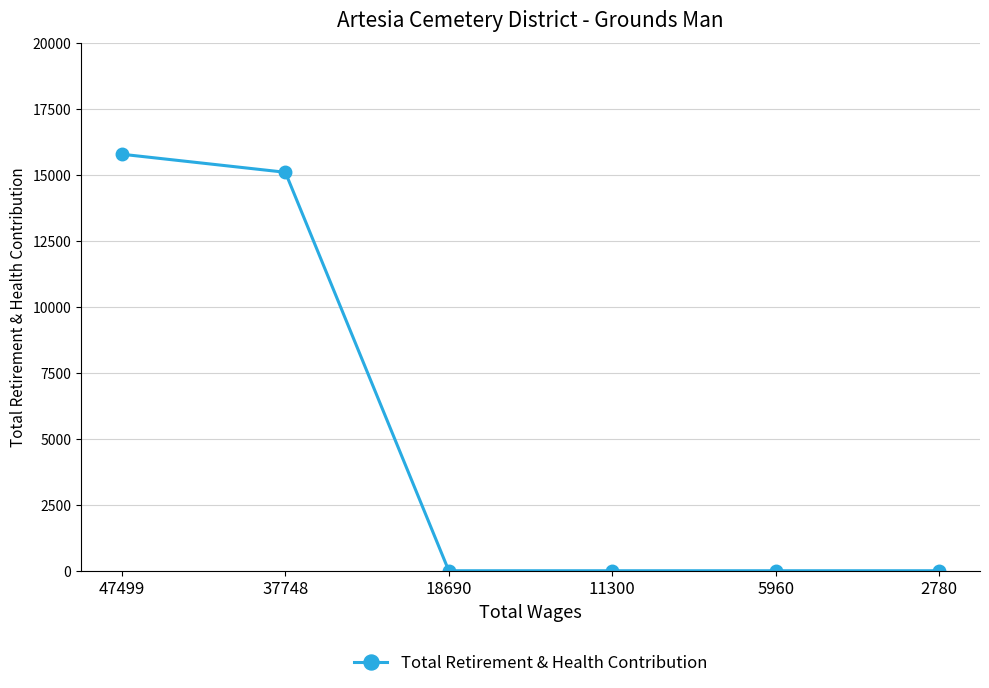

Reading left to right, what are all the values shown in this chart?

15789	15105	0	0	0	0